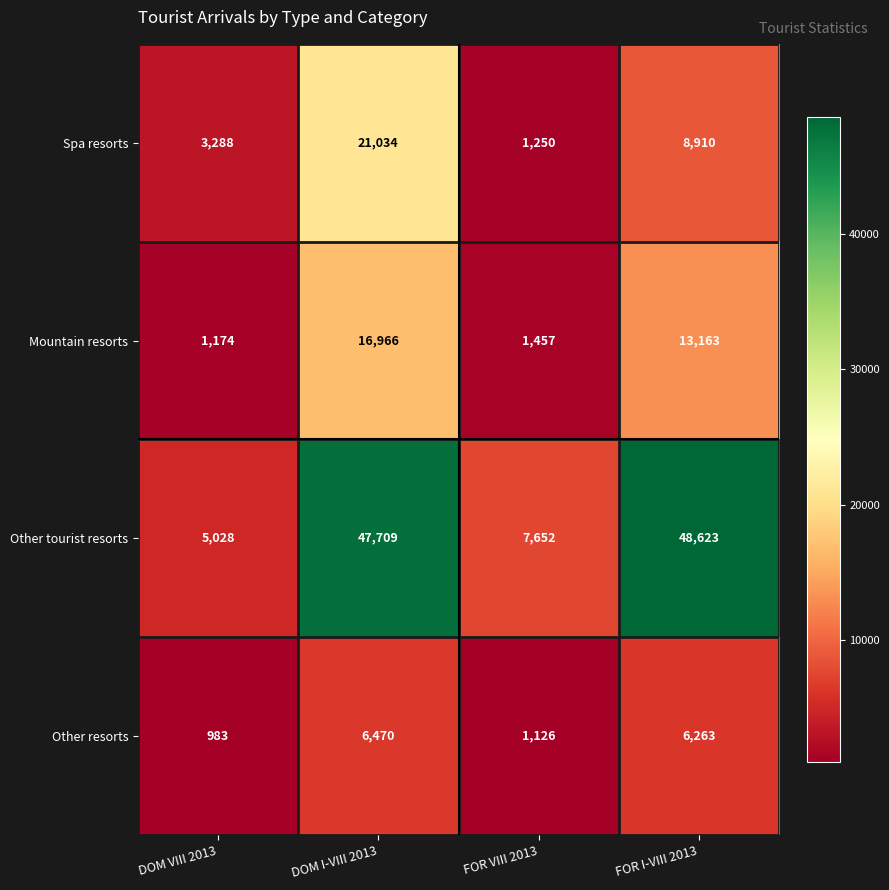

Rank the series by their maximum value, from highest to lowest.

Other tourist resorts, Spa resorts, Mountain resorts, Other resorts